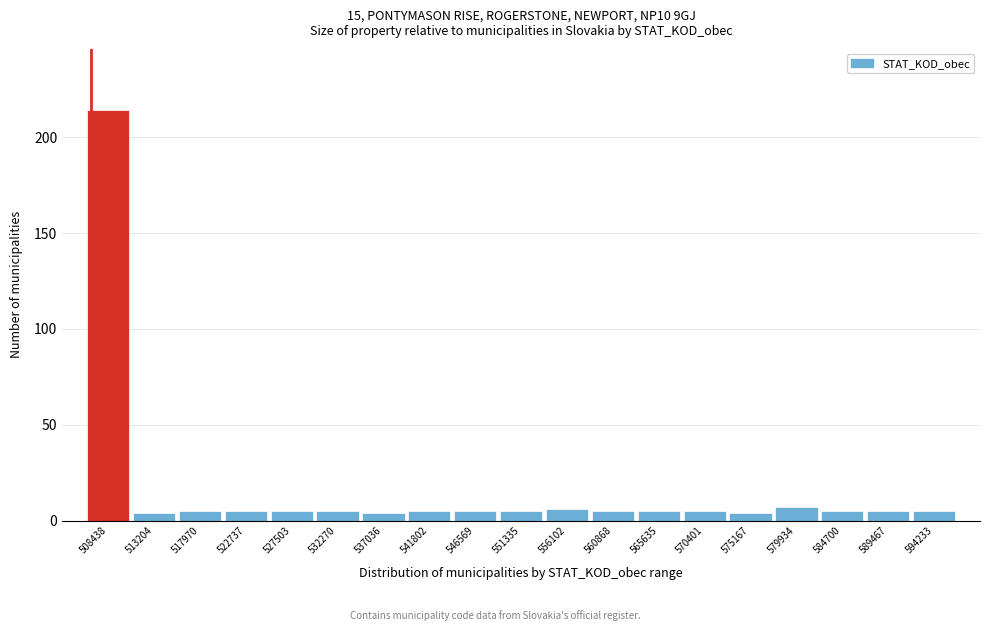

Reading left to right, transcribe all the data shown in this chart.

508438=214	513204=4	517970=5	522737=5	527503=5	532270=5	537036=4	541802=5	546569=5	551335=5	556102=6	560868=5	565635=5	570401=5	575167=4	579934=7	584700=5	589467=5	594233=5